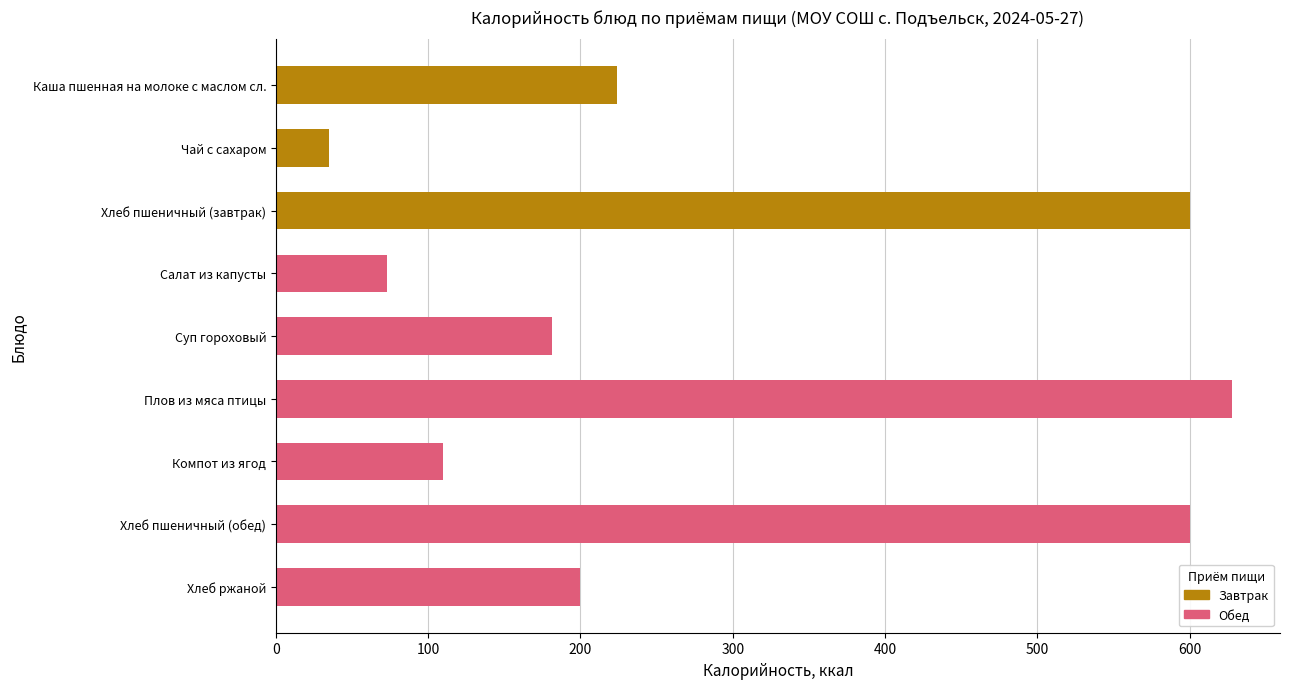

What is the sum of the values at Суп гороховый and Хлеб пшеничный (обед)?

781